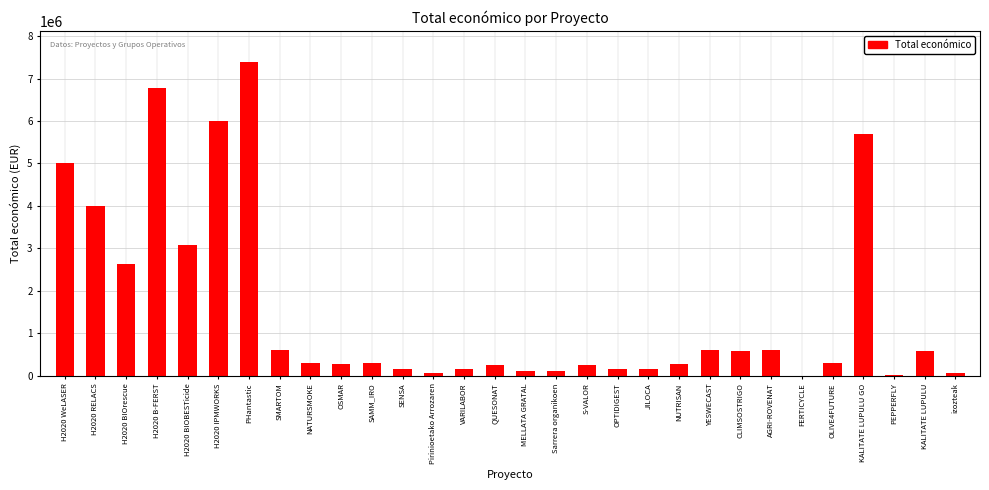

Which label corresponds to the largest value in the chart?

PHantastic